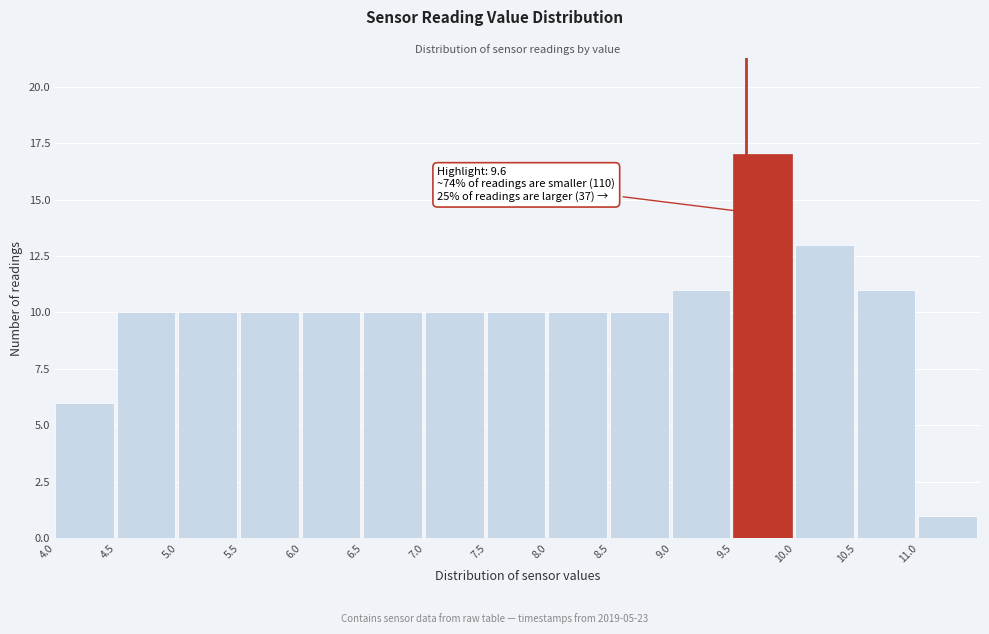

Which range on the x-axis has the tallest bar?

9.5 to 10.0